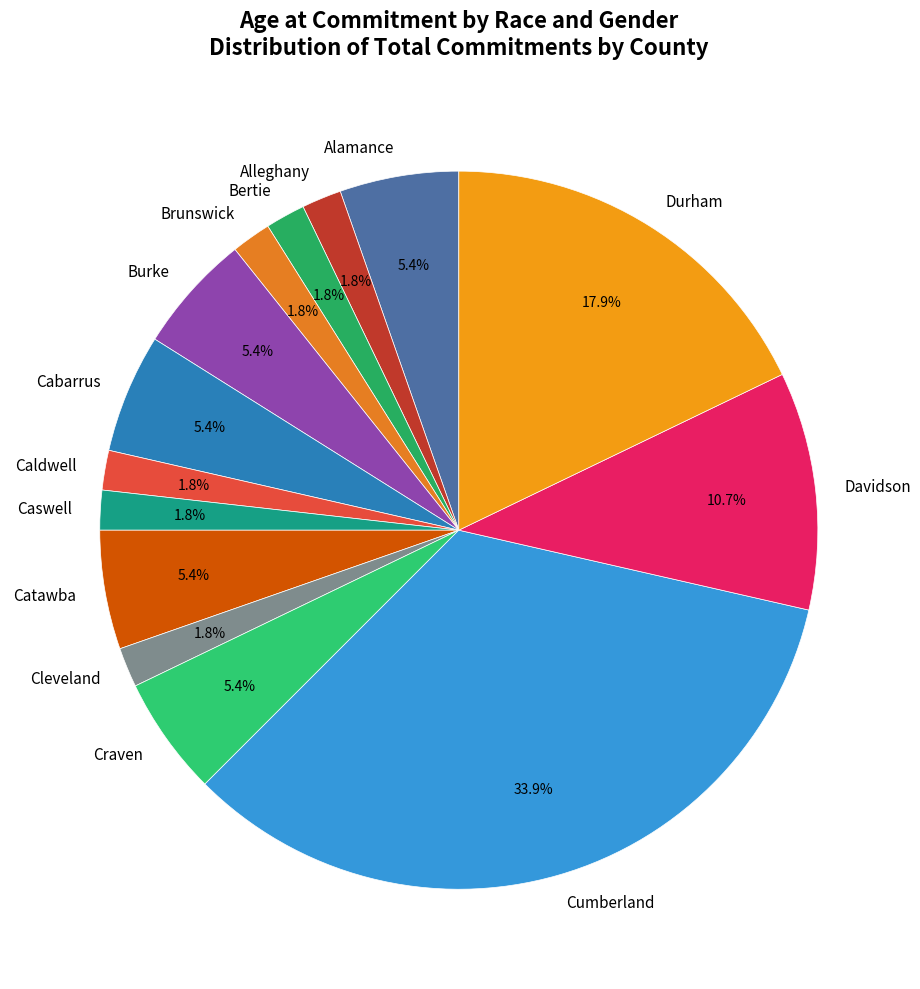

Is there a majority slice in this chart?

No